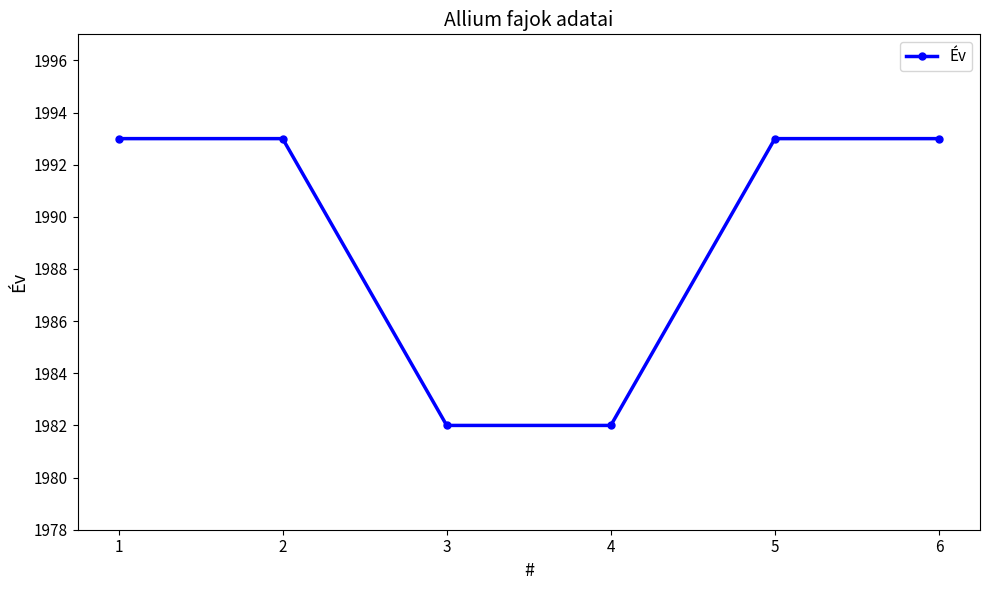

What is the difference between the values at 5 and 4?

11